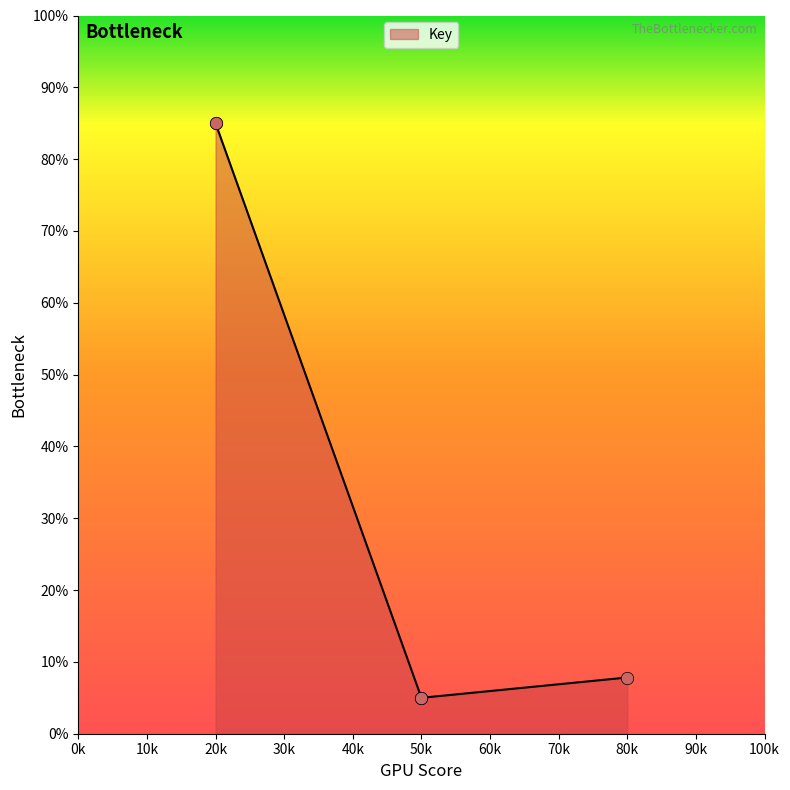

Between 20k and 50k, which is larger?

20k